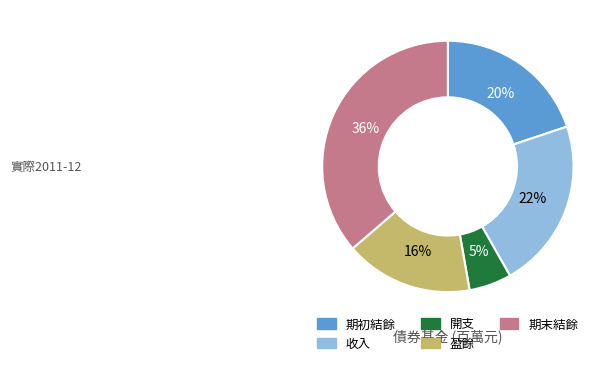

To the nearest percent, what is the difference between the largest and smallest slice percentages?

31%